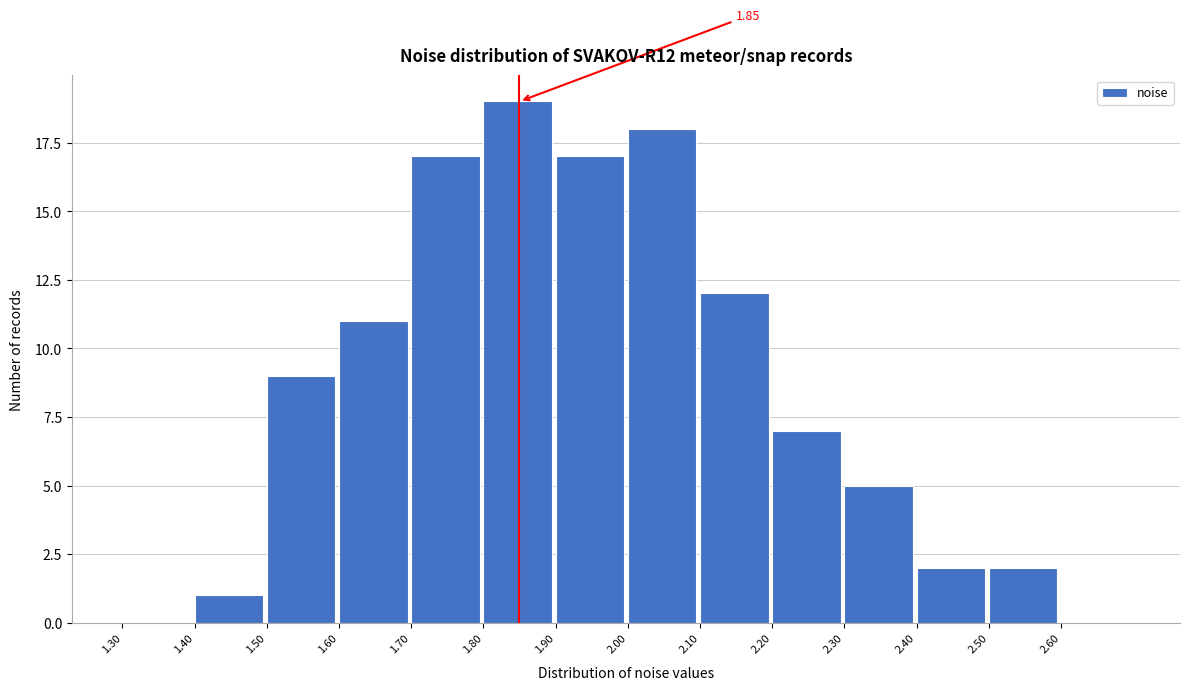

Over which range of the x-axis is the bar tallest?

1.8 to 1.9